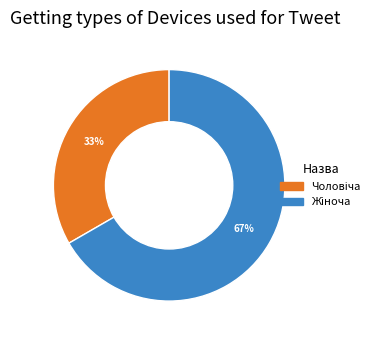

To the nearest percent, what is the average slice percentage?

50%